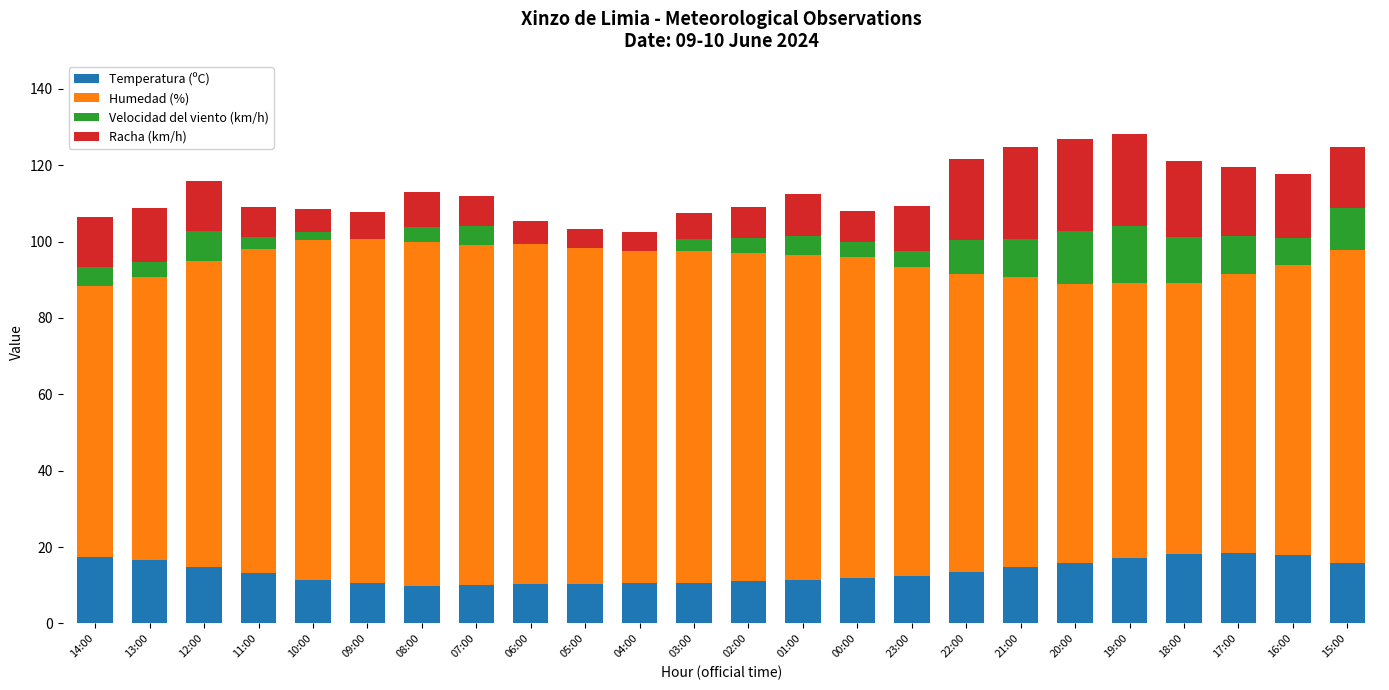

What are all the series names shown in the legend?

Temperatura (ºC), Humedad (%), Velocidad del viento (km/h), Racha (km/h)